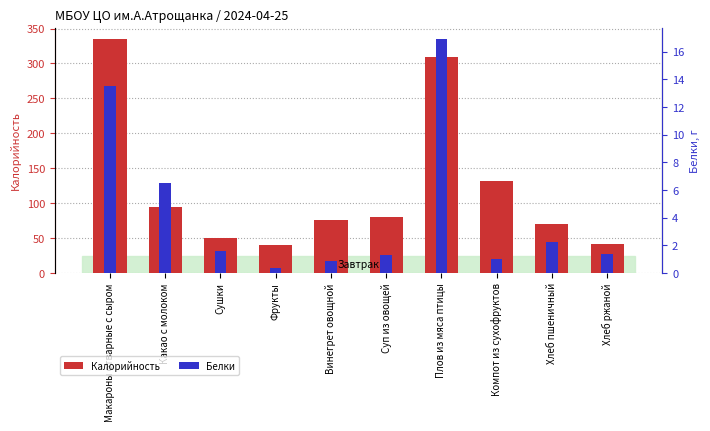

What is the lowest value of the Калорийность series?

40.0